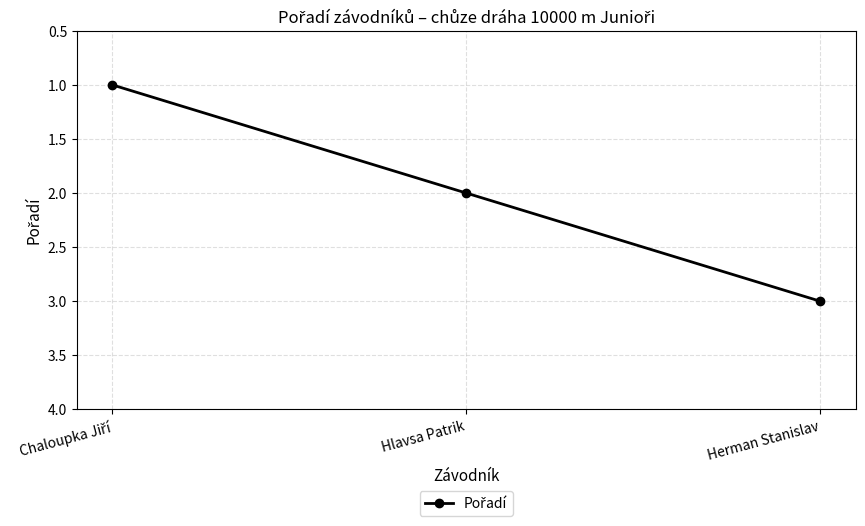

True or false: the data shows 2 at Hlavsa Patrik.

True